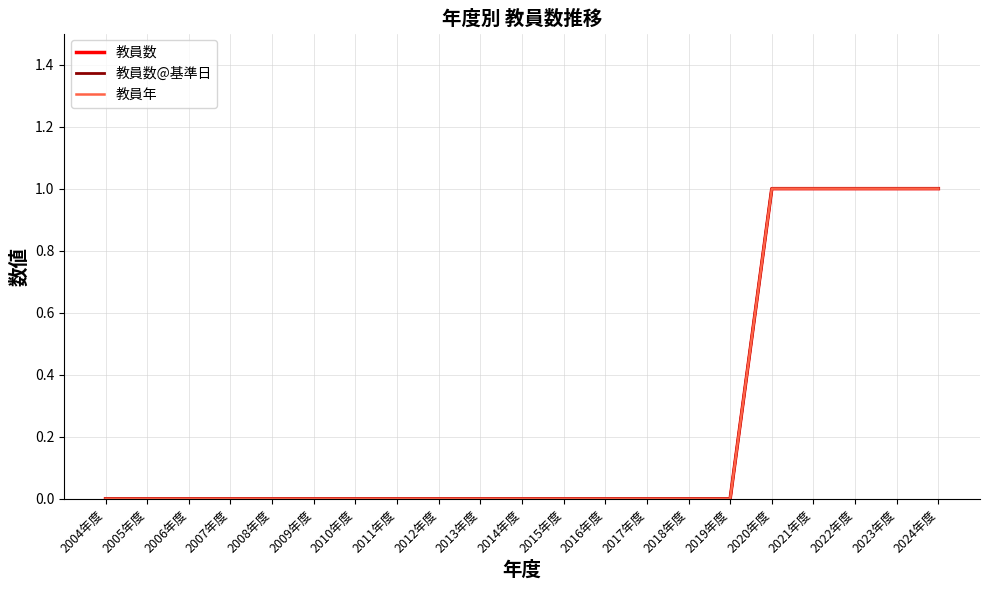

What is the maximum value shown in the chart?

1